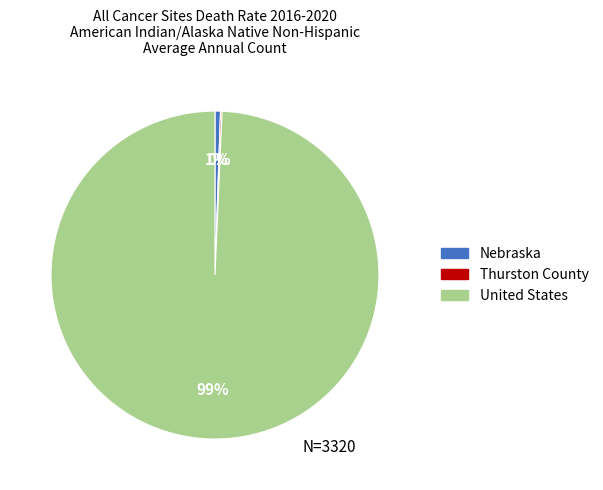

Which slice is the largest?

United States